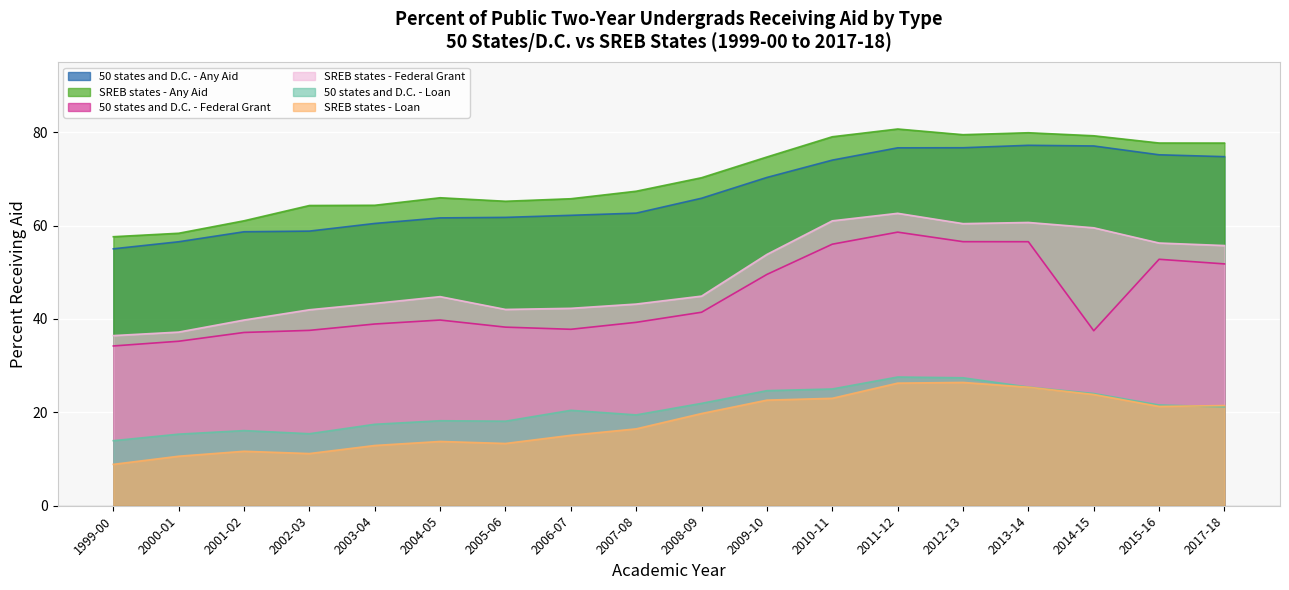

At which label does SREB states - Federal Grant reach its minimum?

1999-00